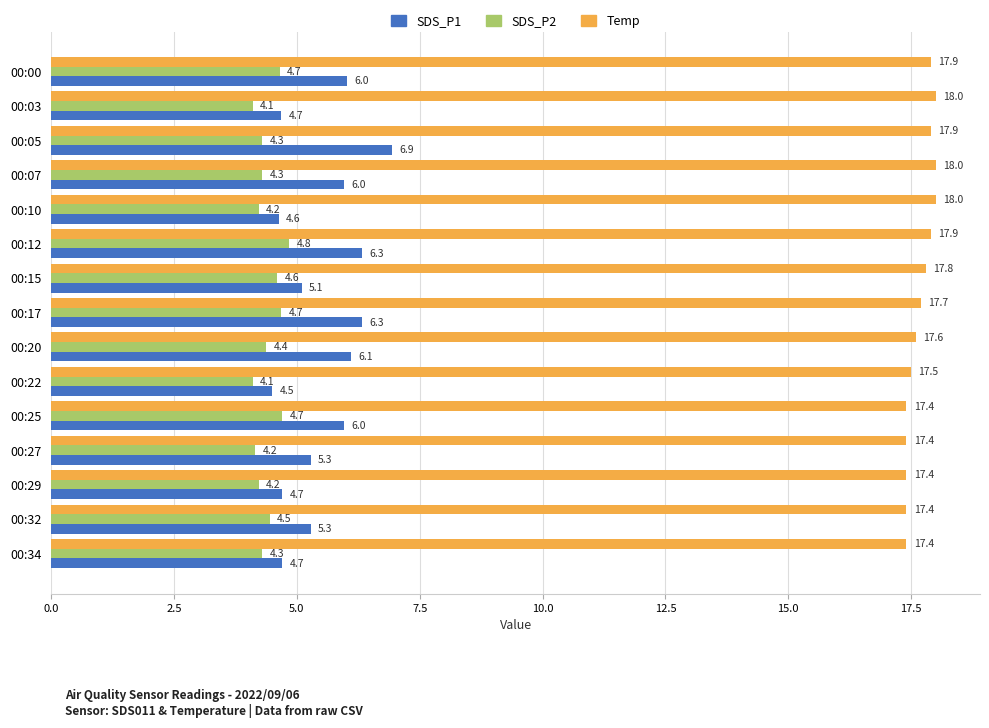

How many data points does each series have?

15